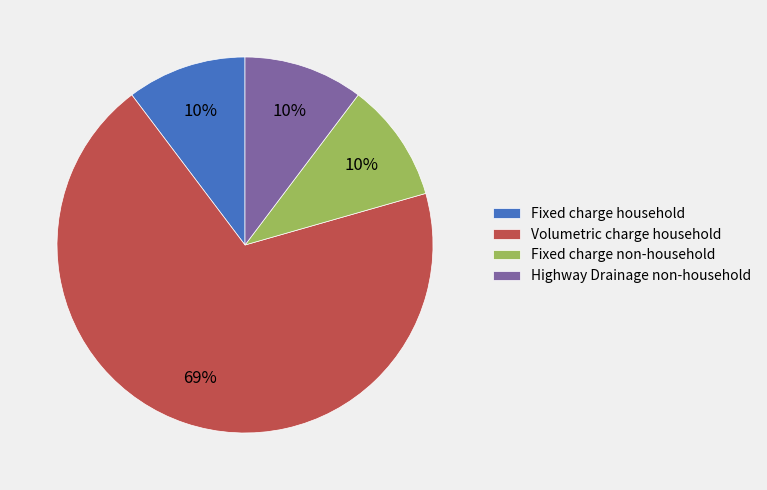

True or false: Volumetric charge household accounts for 69% of the total.

True